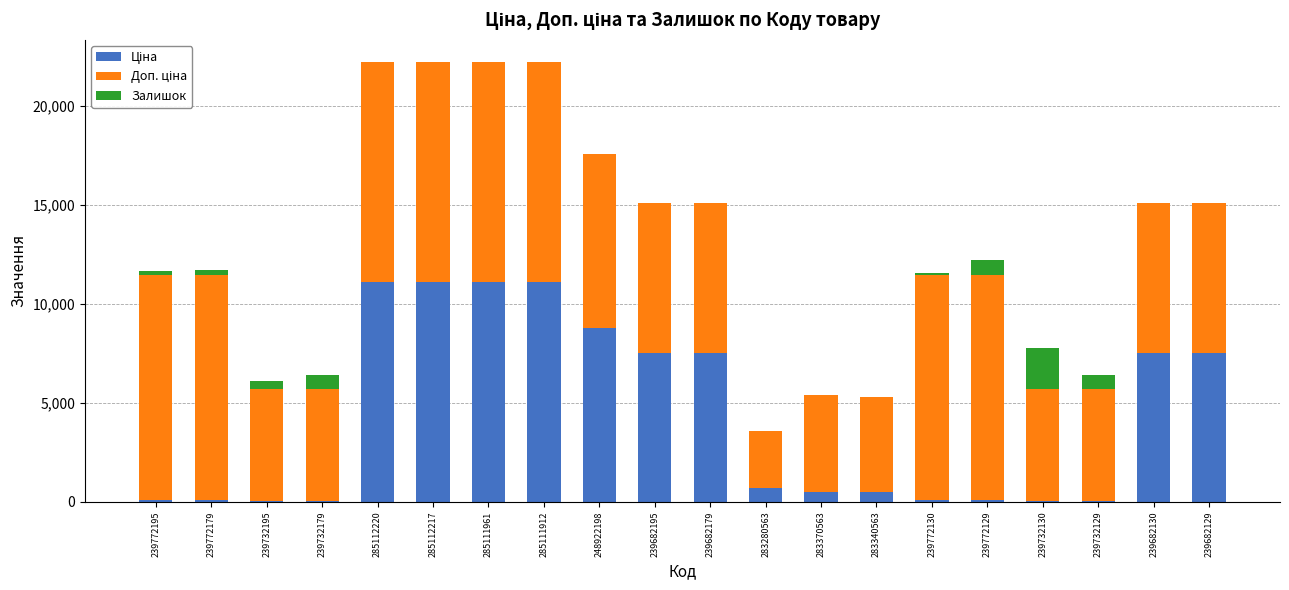

What is the difference between the Ціна values at 285111961 and 239772195?

11000.2